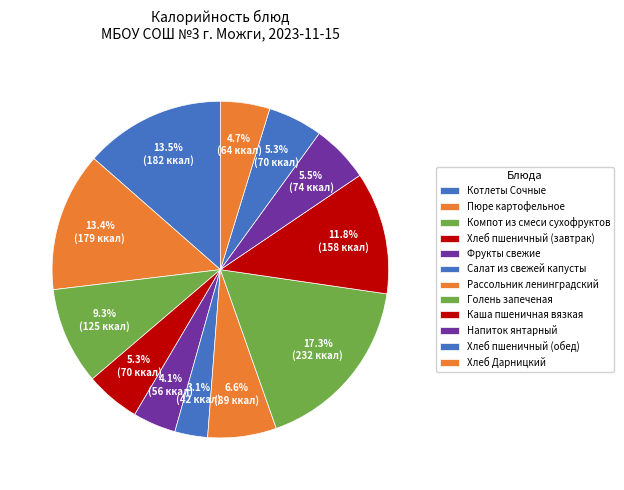

How many segments does this pie chart have?

12